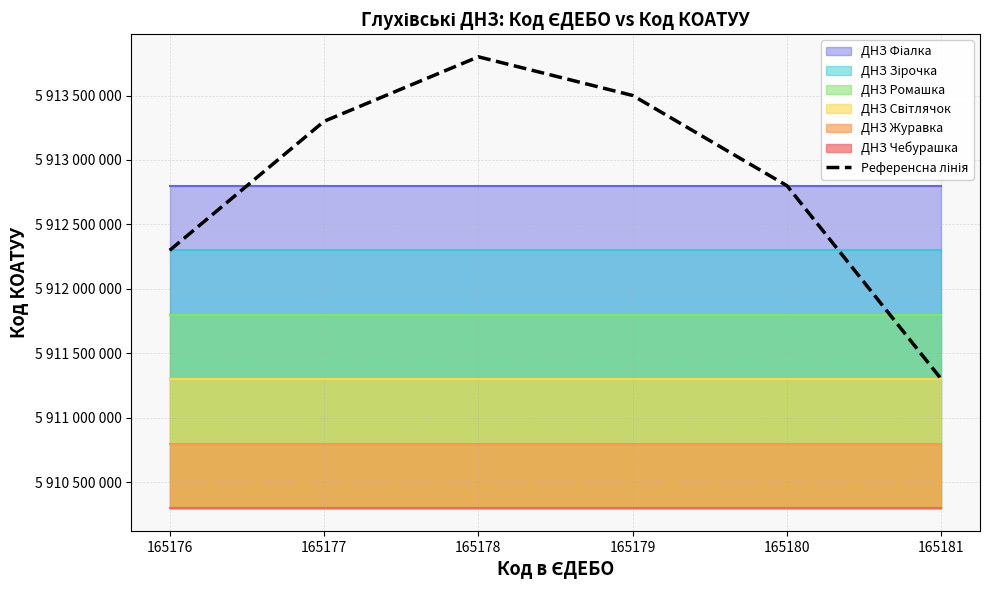

List the labels in order of value, smallest first.

165181, 165176, 165180, 165177, 165179, 165178